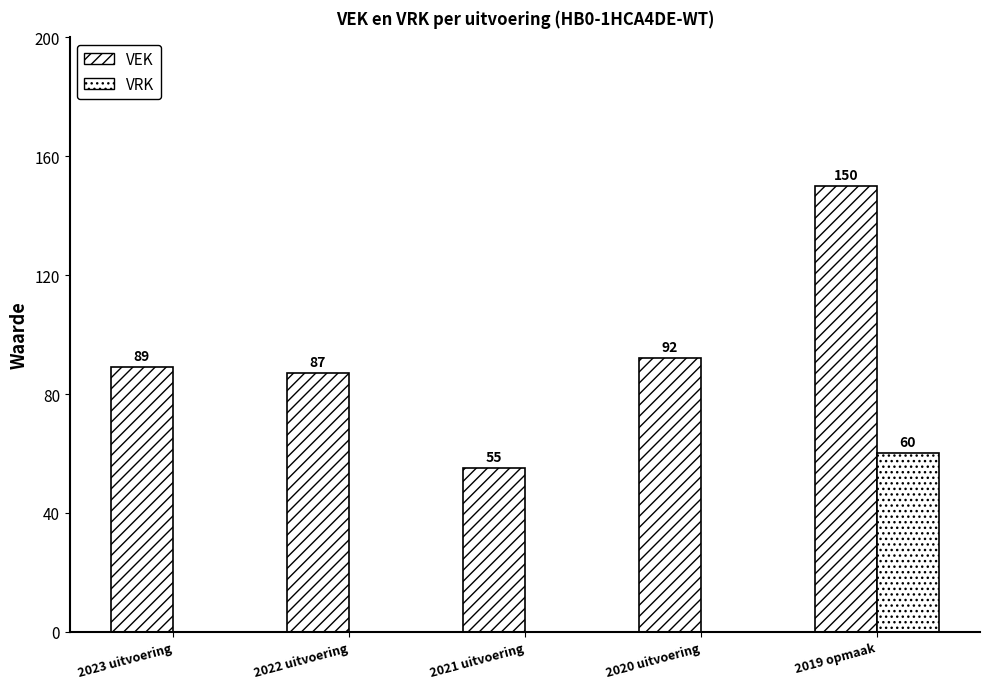

Between 2022 uitvoering and 2019 opmaak, which is larger?

2019 opmaak